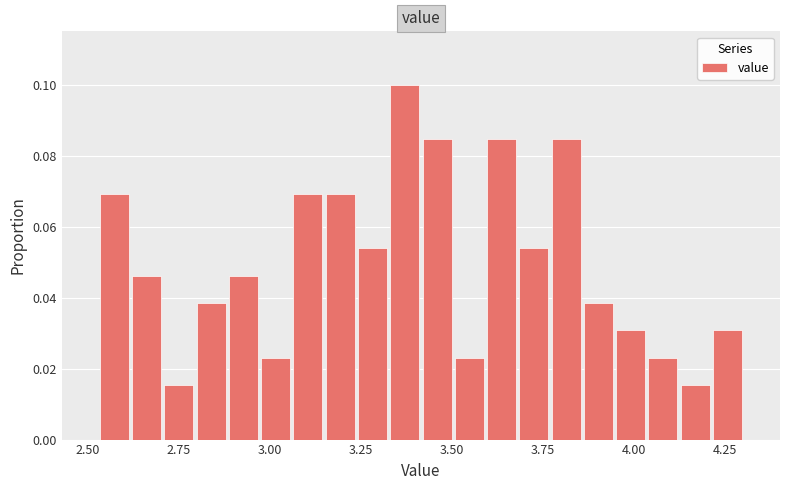

Read against the x-axis, roughly where is the centre of the tallest bar?

3.35